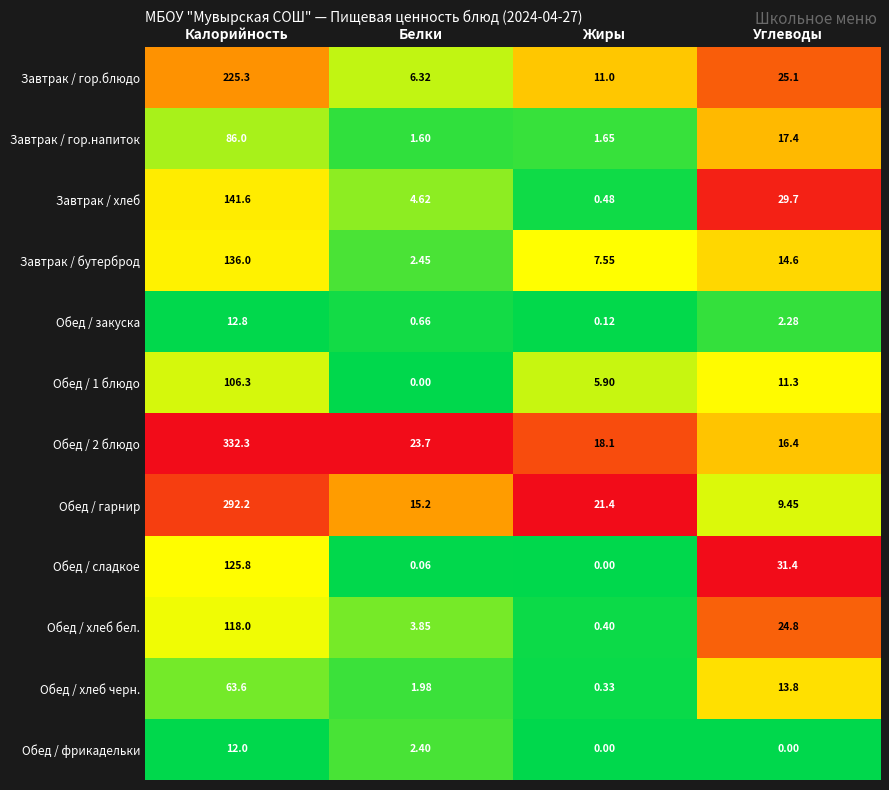

Rank the categories by Обед / хлеб черн. value from lowest to highest.

Жиры, Белки, Углеводы, Калорийность